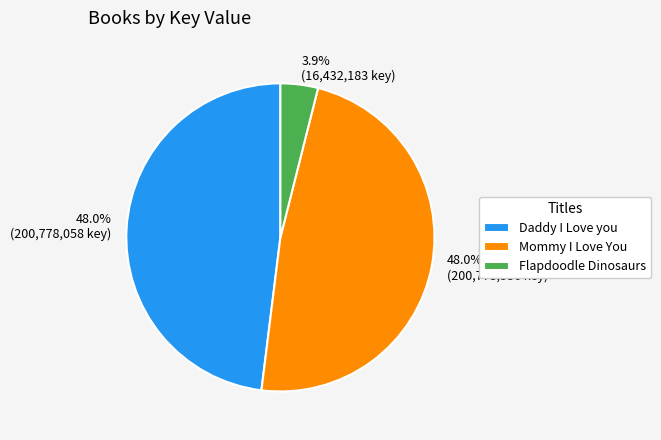

To the nearest percent, what portion does Mommy I Love You represent?

48%